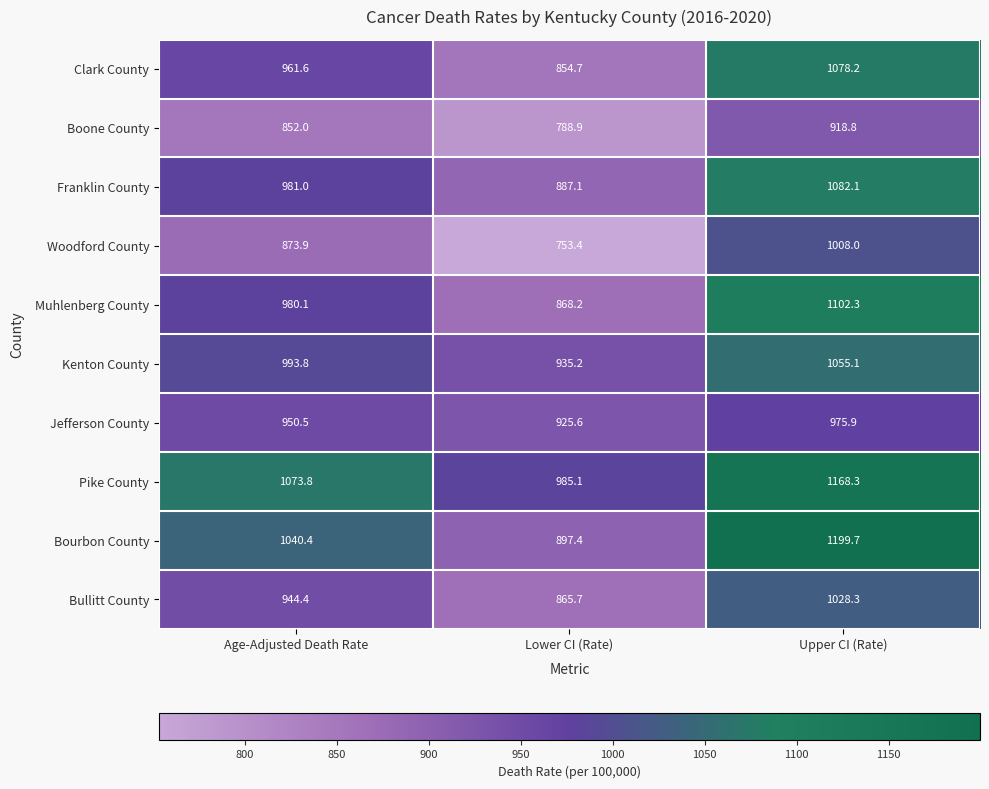

Count the number of categories in the chart.

3